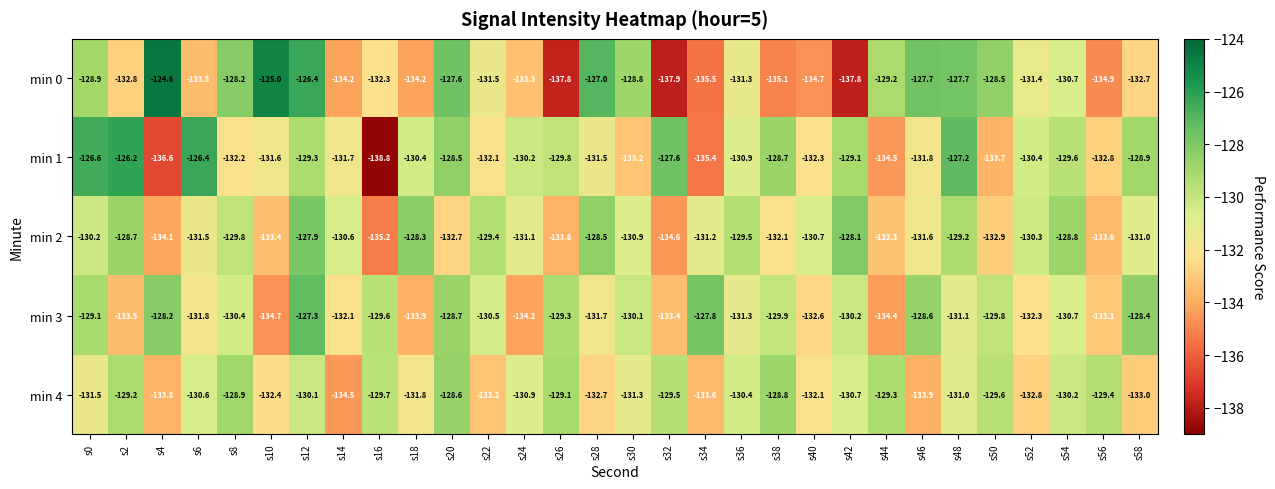

How many data points does each series have?

30